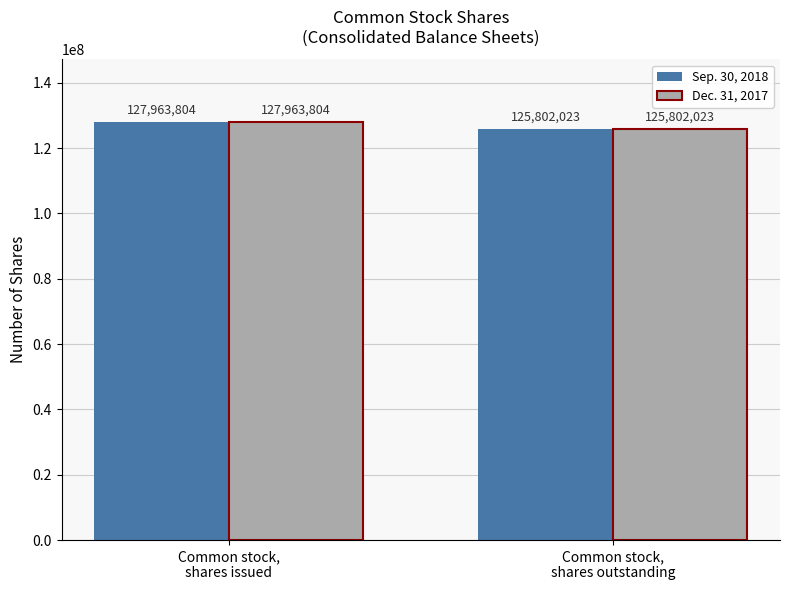

How many bars are there in total?

4